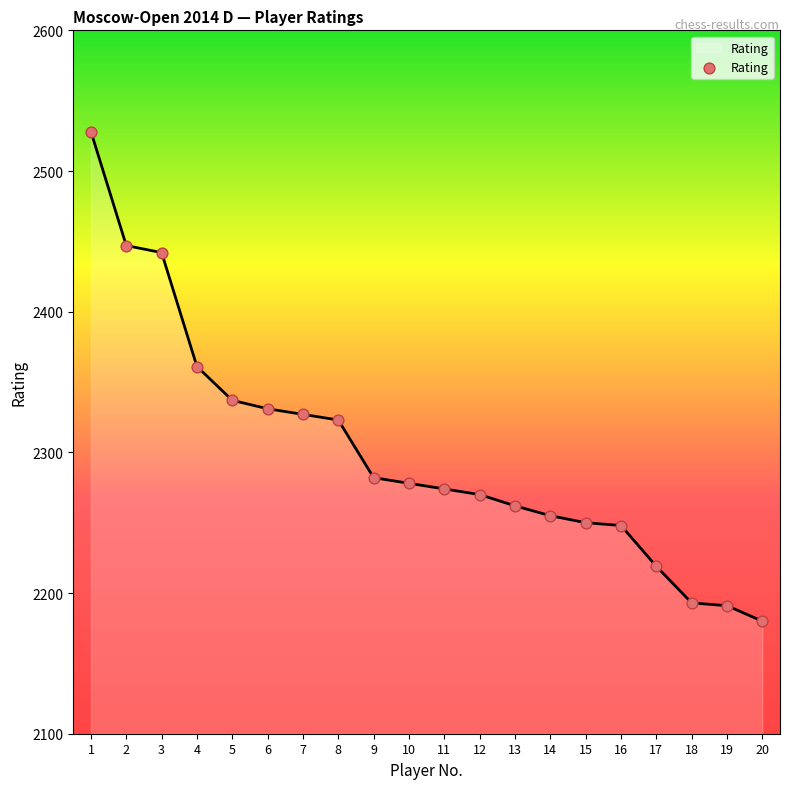

What is the ratio of the value at 14 to the value at 8?

1.0